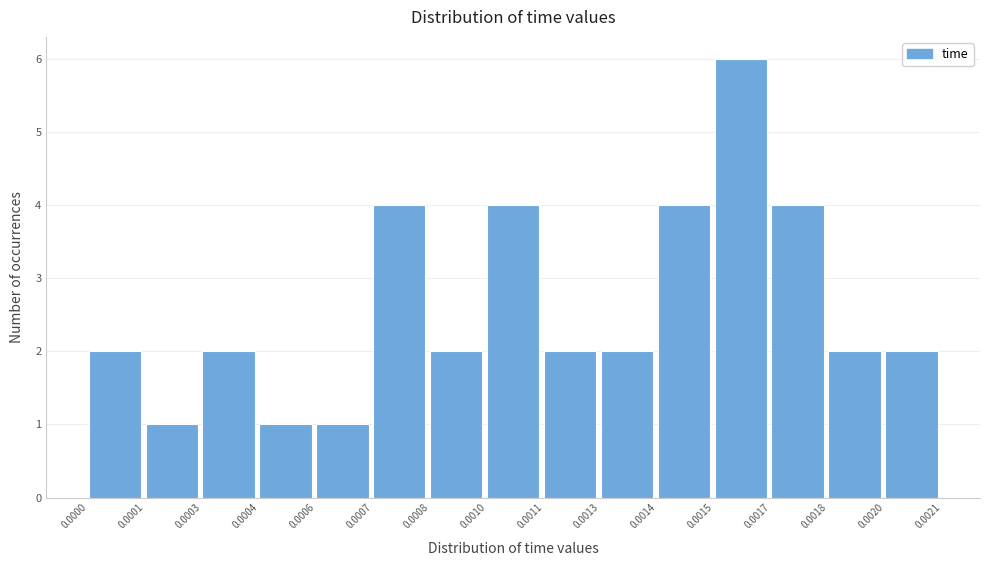

Reading right to left, extract all data points from this chart.

2	2	4	6	4	2	2	4	2	4	1	1	2	1	2